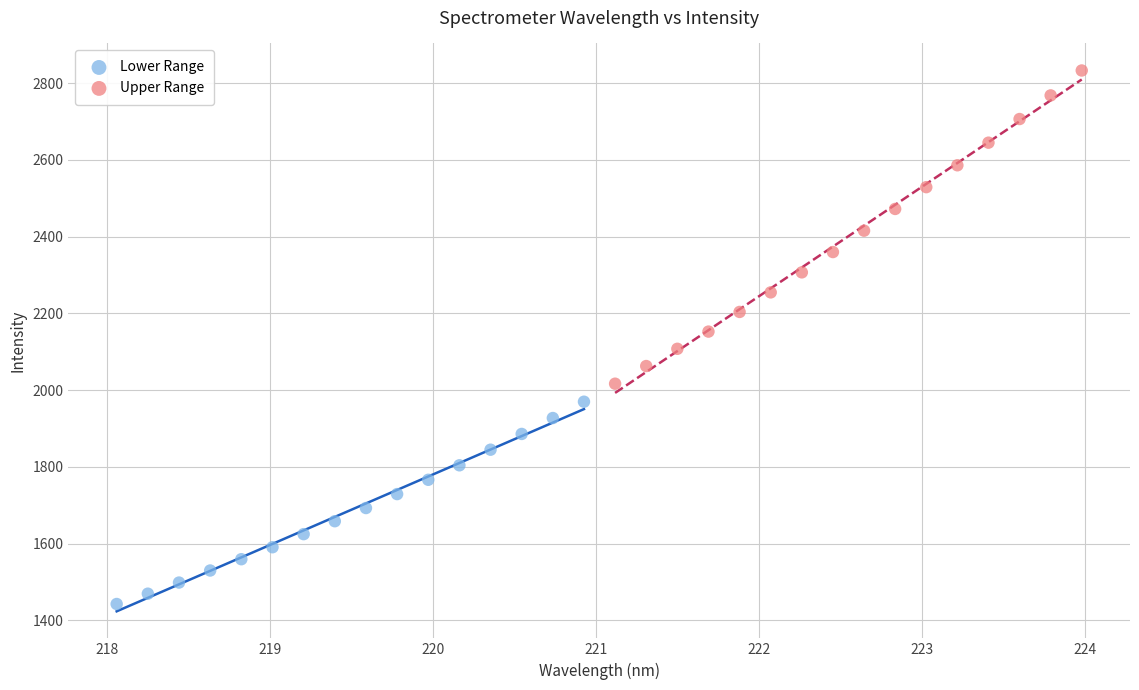

Which series reaches the maximum Y coordinate?

Upper Range